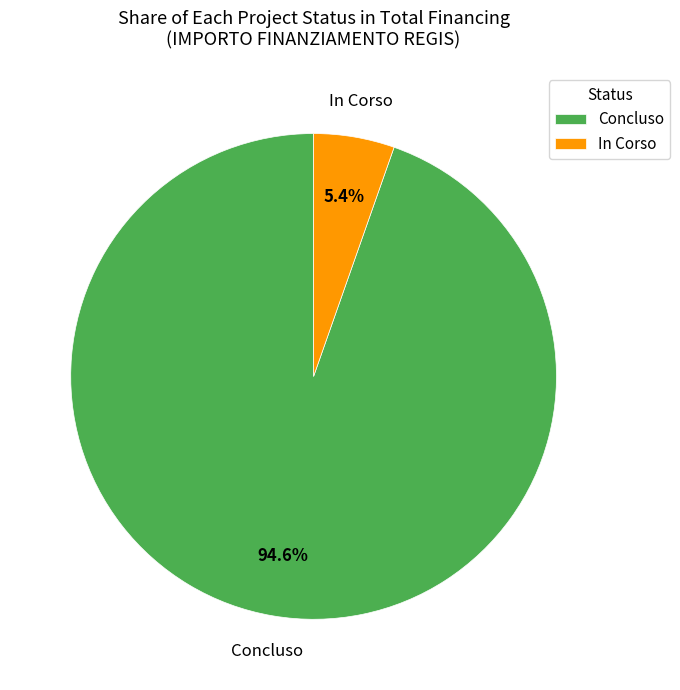

Which slice is the largest?

Concluso